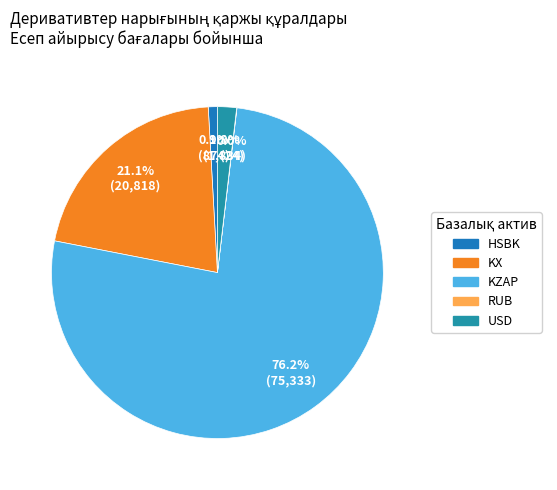

To the nearest percent, what is the difference between the largest and smallest slice percentages?

76%